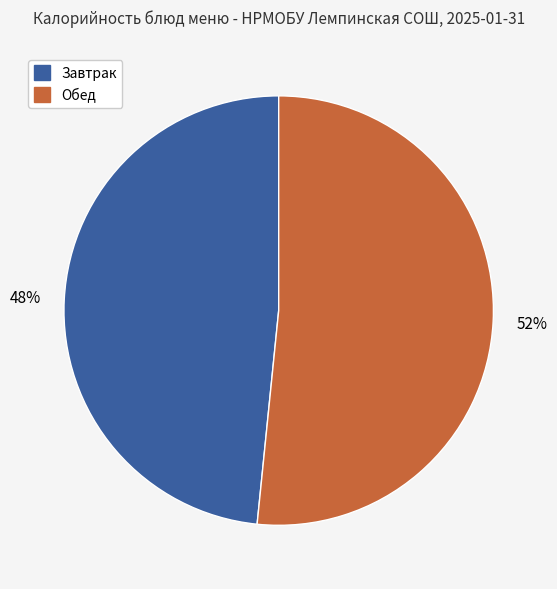

Is the sum of Завтрак and Обед greater than half?

Yes